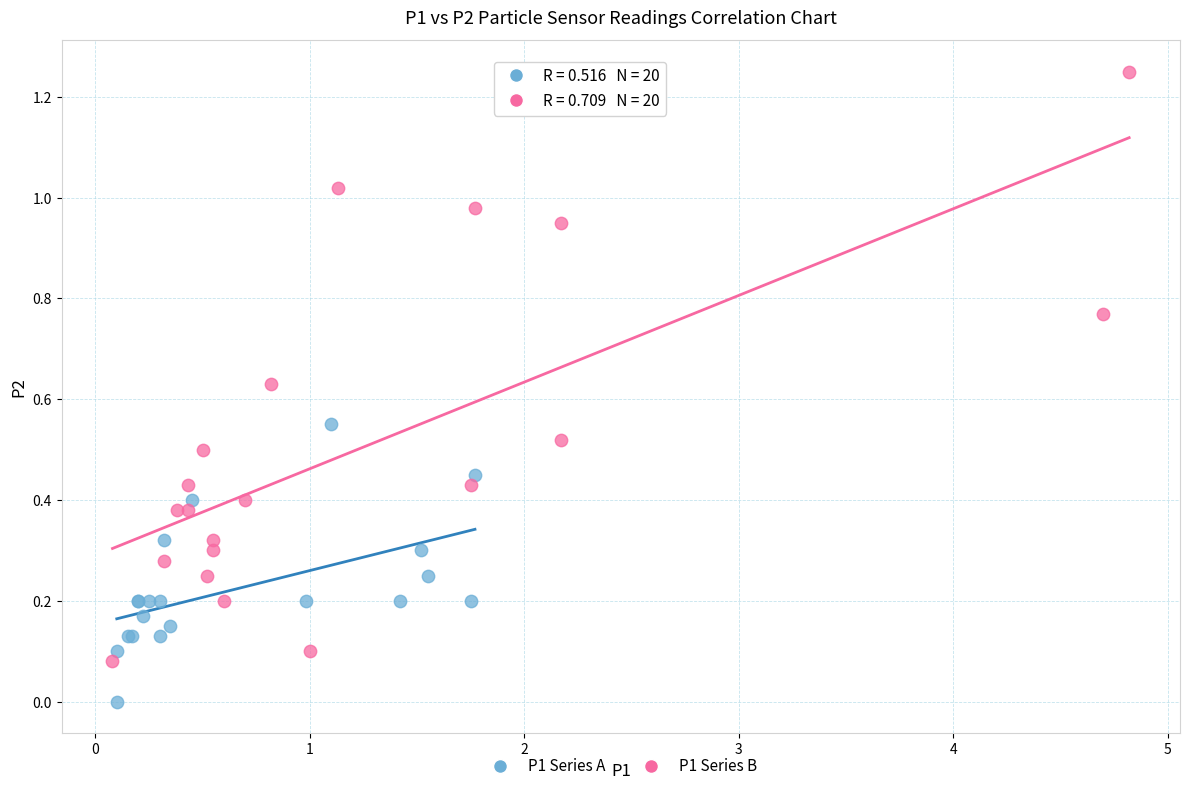

Which series contains the highest Y value?

P1 Series B